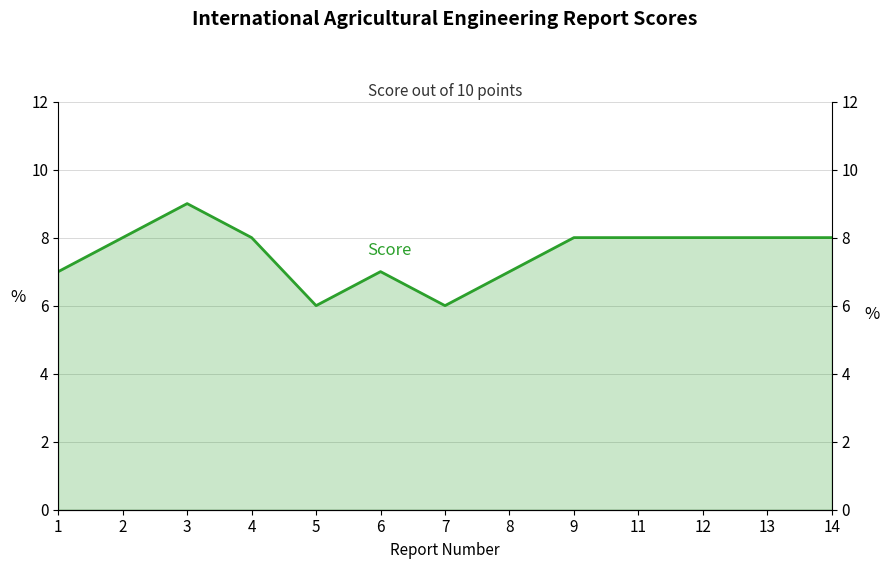

How many lines are shown in the chart?

1